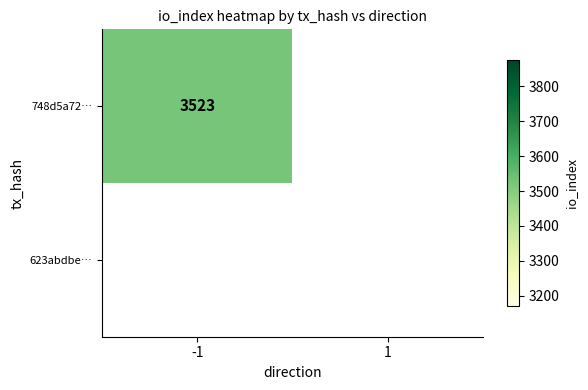

List the series in order of their peak value, highest first.

748d5a7299d945c5f52963dfb77ec4e1fdbfe4b, 623abdbe4fe579586784def72ad4fef6c3624d1